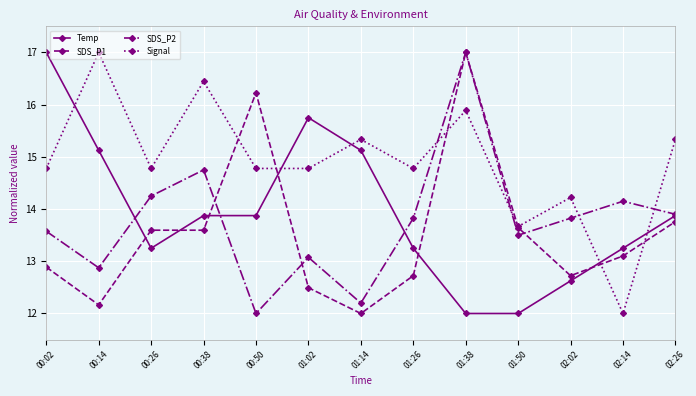

How many interior local peaks does the Signal series have?

5